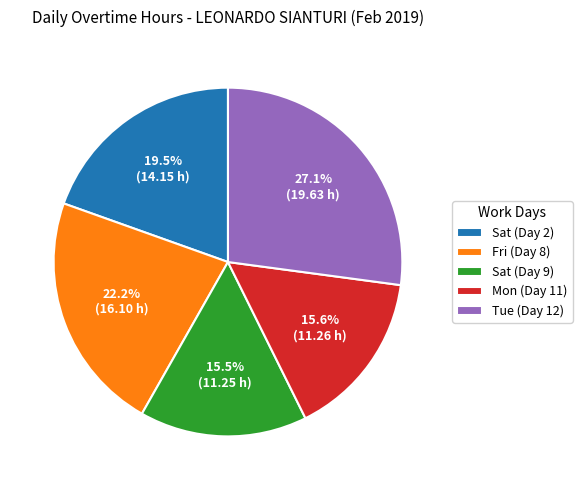

Which category has the biggest portion of the pie?

Tue (Day 12)